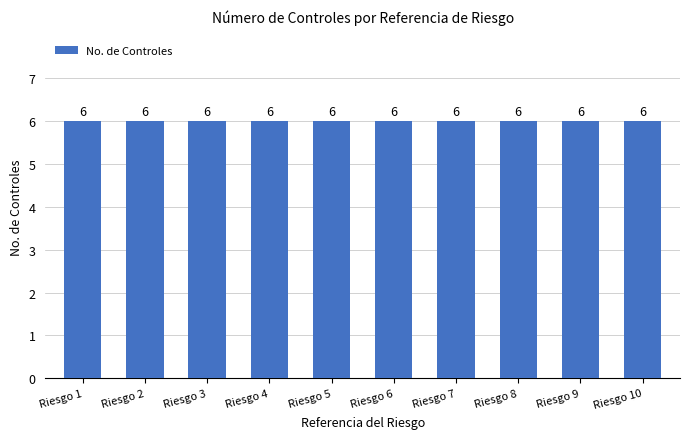

True or false: the data shows 3 at 8.

False